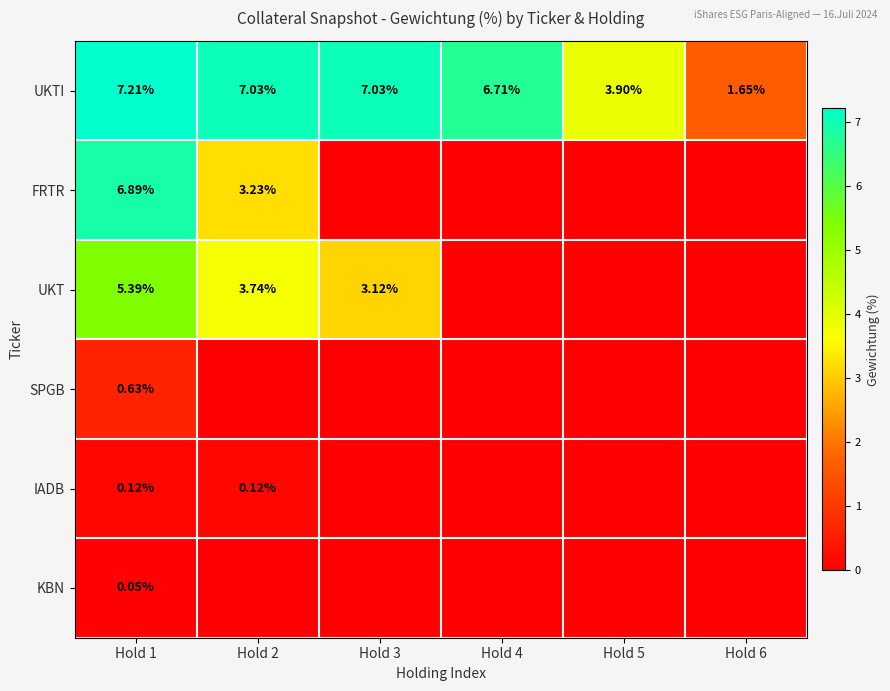

Which category has the lowest value in the UKTI series?

Hold 6